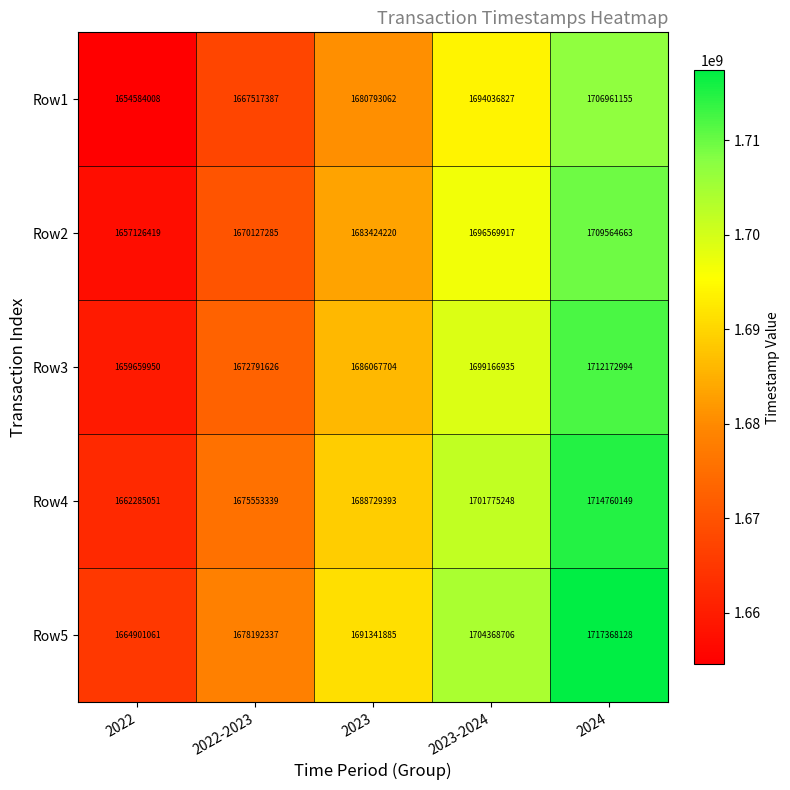

Where is Row3 nearest to the value 1685916472?

2023